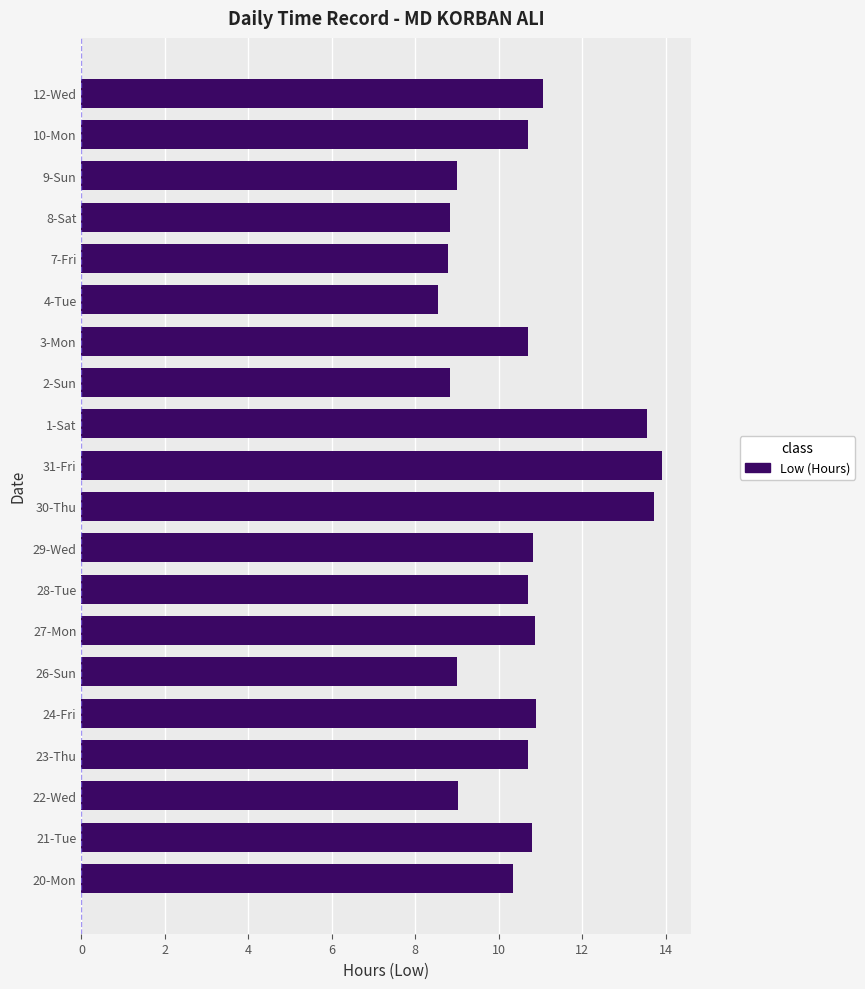

Is it true that the value at 1-Sat is 3.5?

False